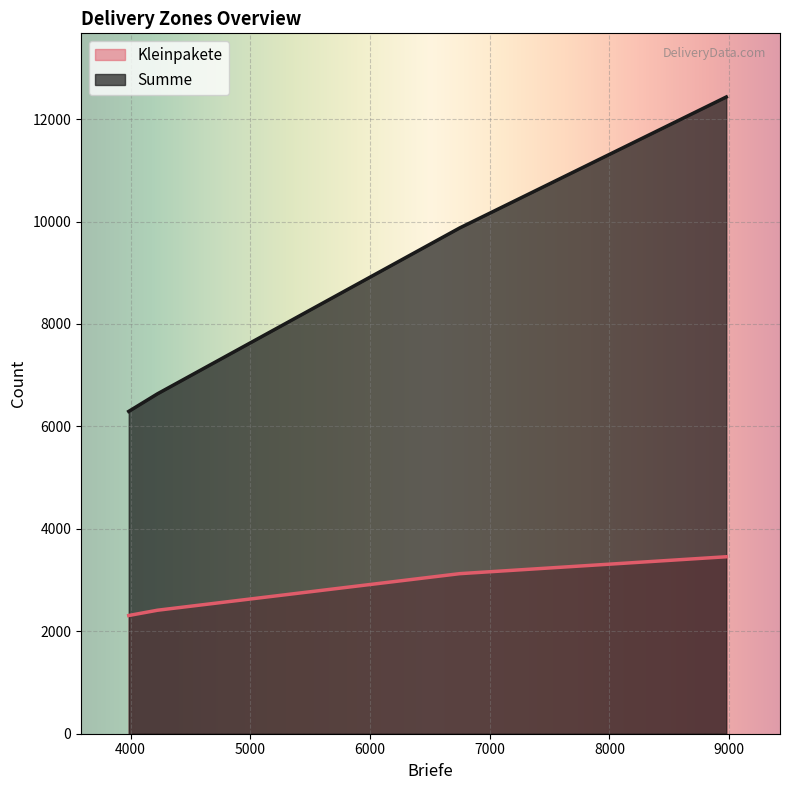

How many data points does each series have?

4